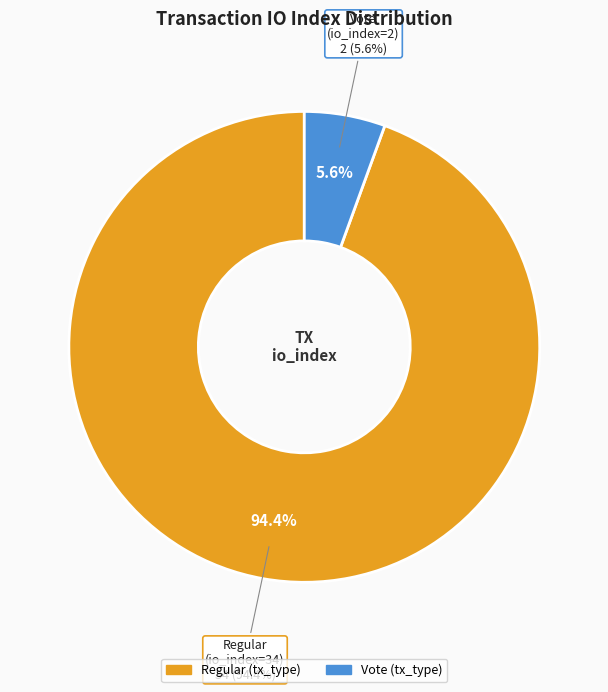

How many segments does this pie chart have?

2